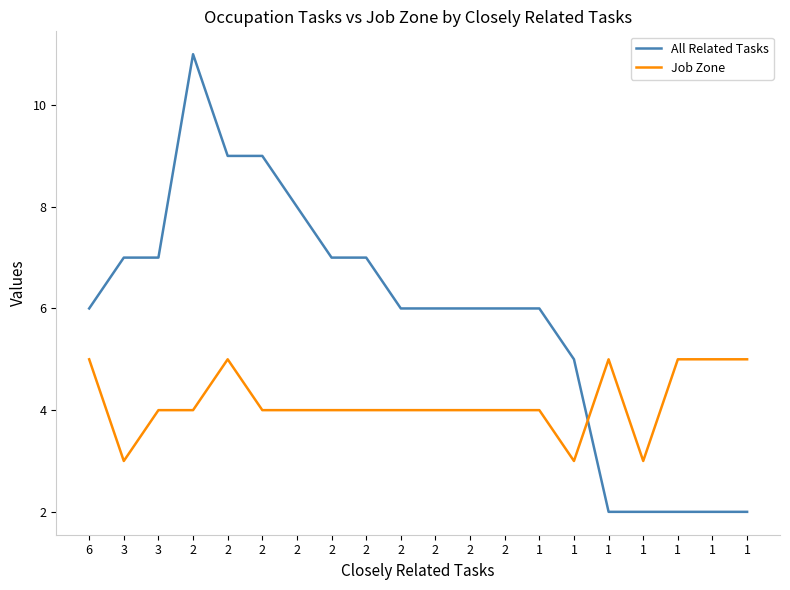

The Job Zone series shows 5 at 1. True or false?

False